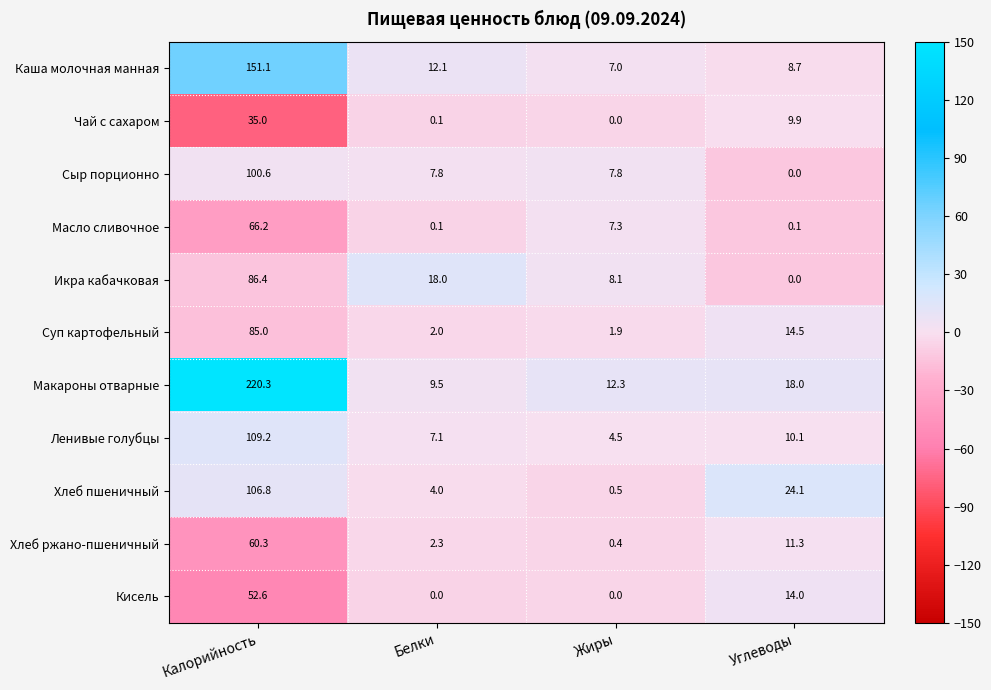

At which category does the chart reach its peak across all series?

Калорийность